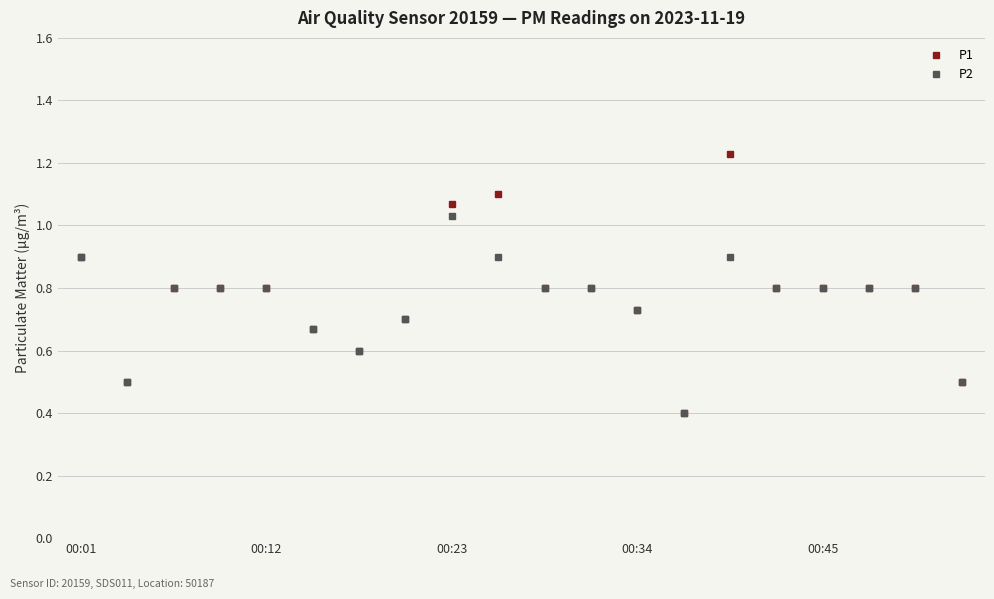

What is the value of the P1 point at the 19th from the left?

0.8